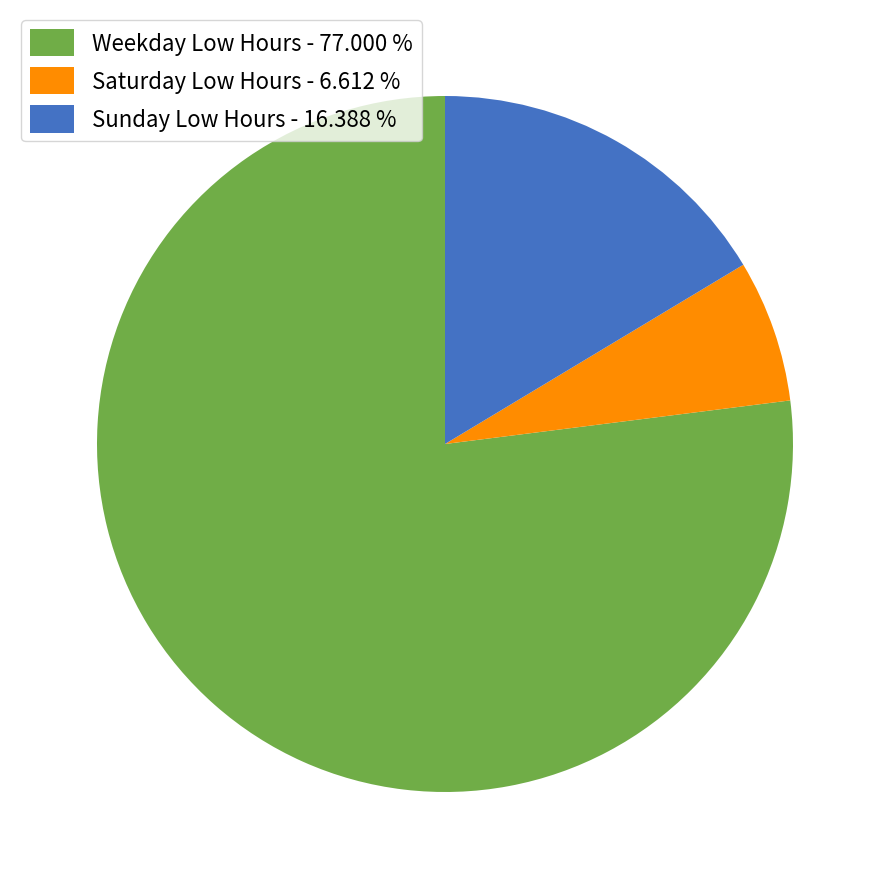

Which category accounts for the majority?

Weekday Low Hours - 77.000 %